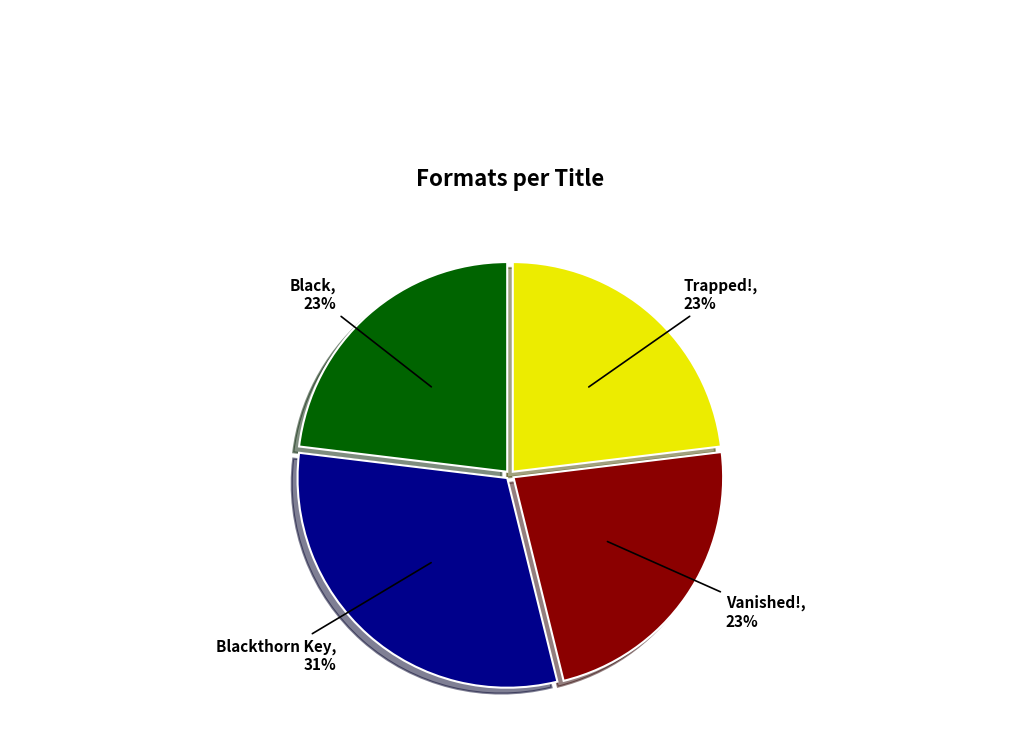

The Blackthorn Key slice represents 20% of the pie. True or false?

False